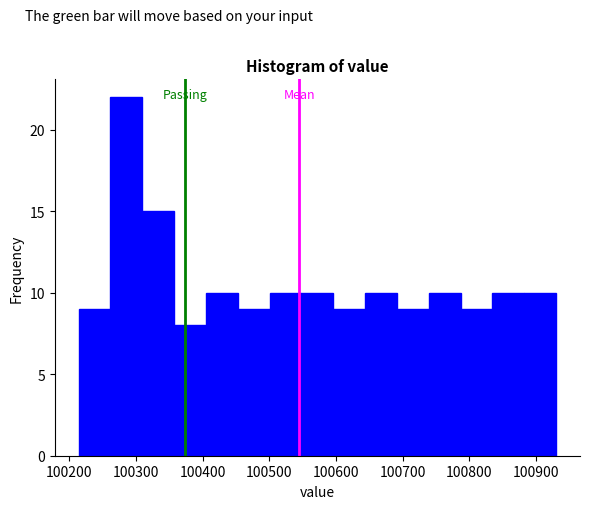

Over which range of the x-axis is the bar tallest?

100260 to 100310